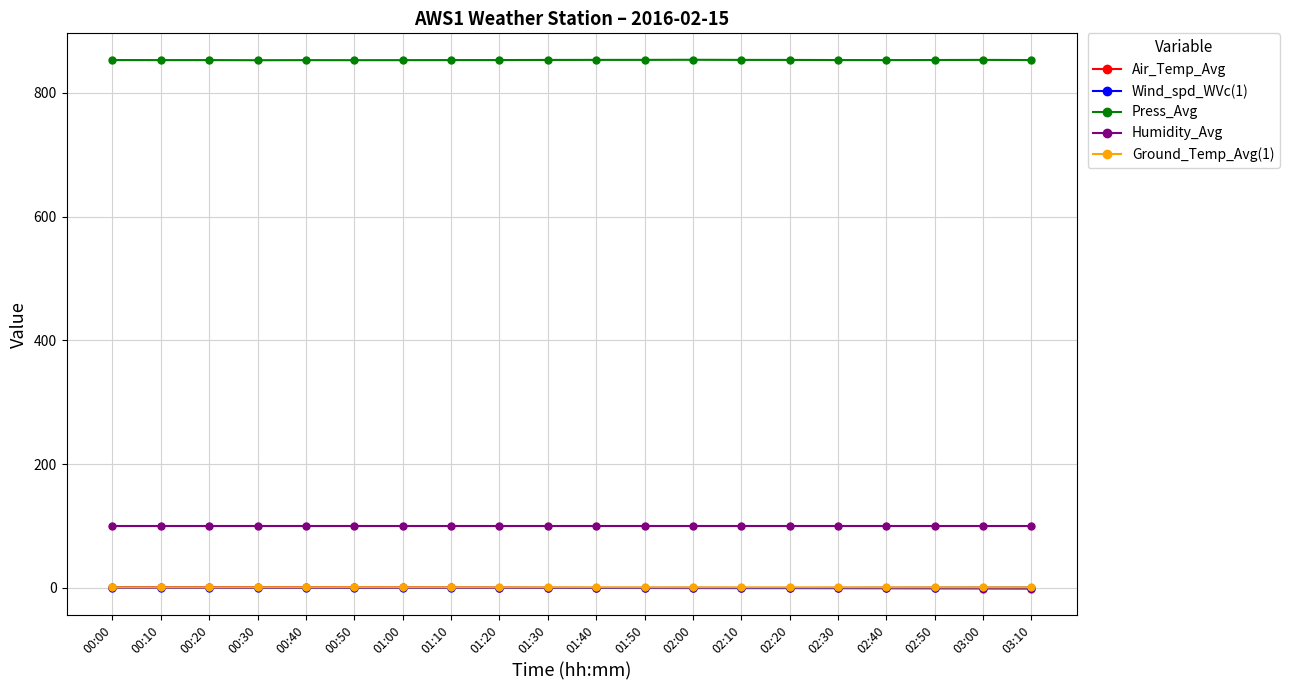

At how many categories does at least one series exceed 35?

20